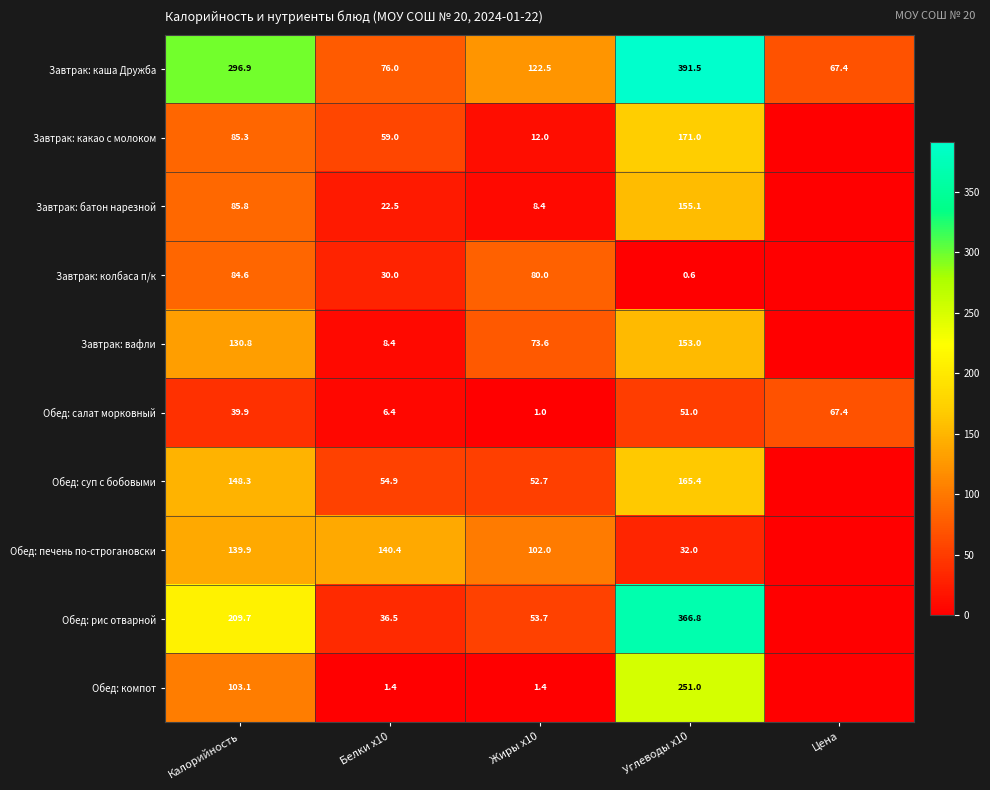

The Завтрак: вафли series shows 153.0 at Углеводы x10. True or false?

True